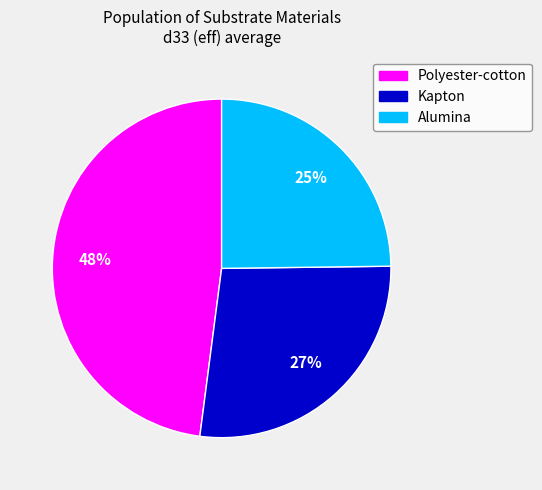

Does Alumina represent more than half of the total?

No